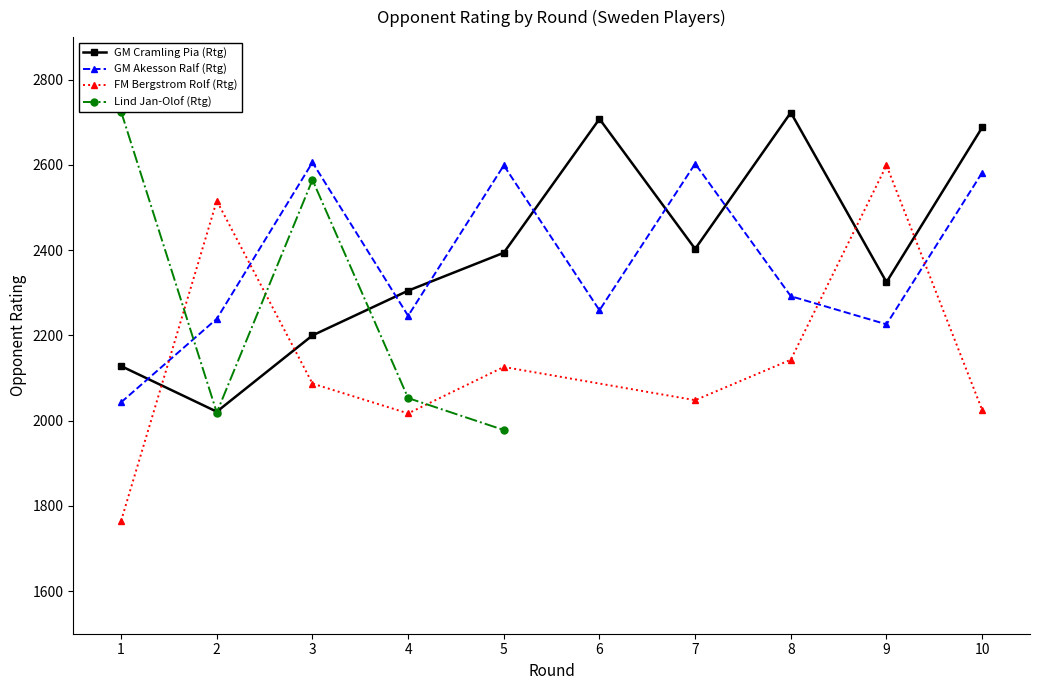

True or false: GM Akesson Ralf (Rtg) has a value of 4231 at 5.

False